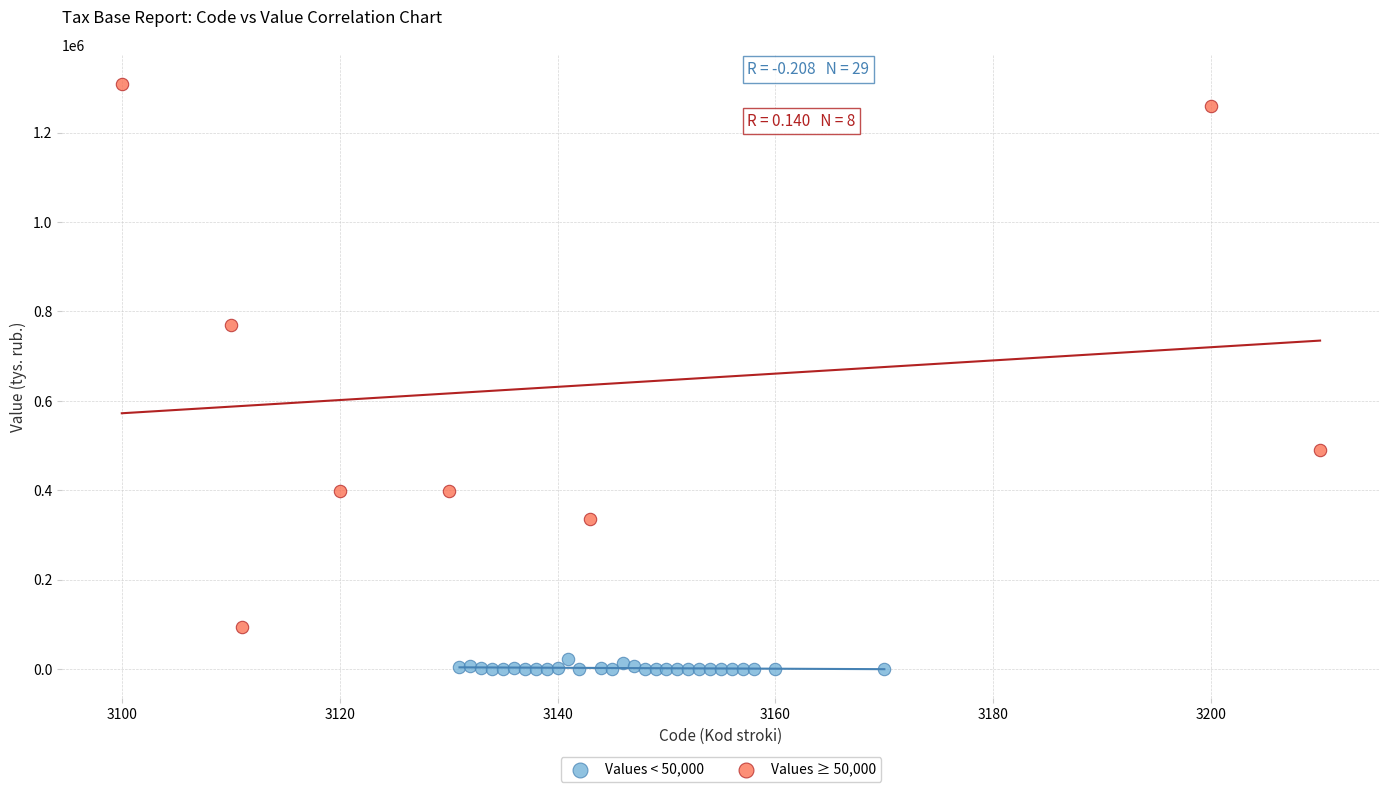

Which series contains the highest Y value?

Values ≥ 50,000